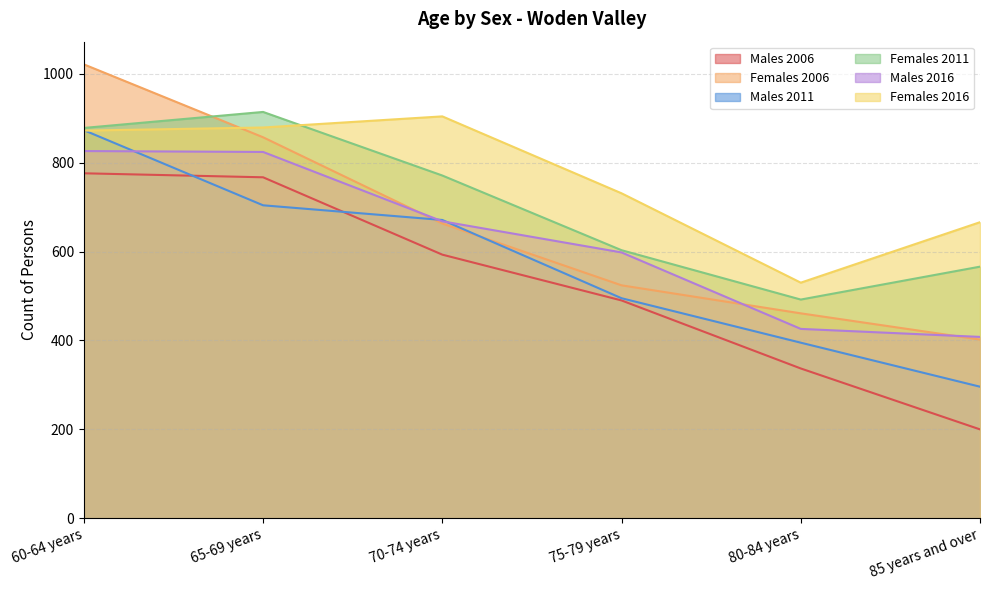

Is it true that Females 2011 equals 231 at 85 years and over?

False